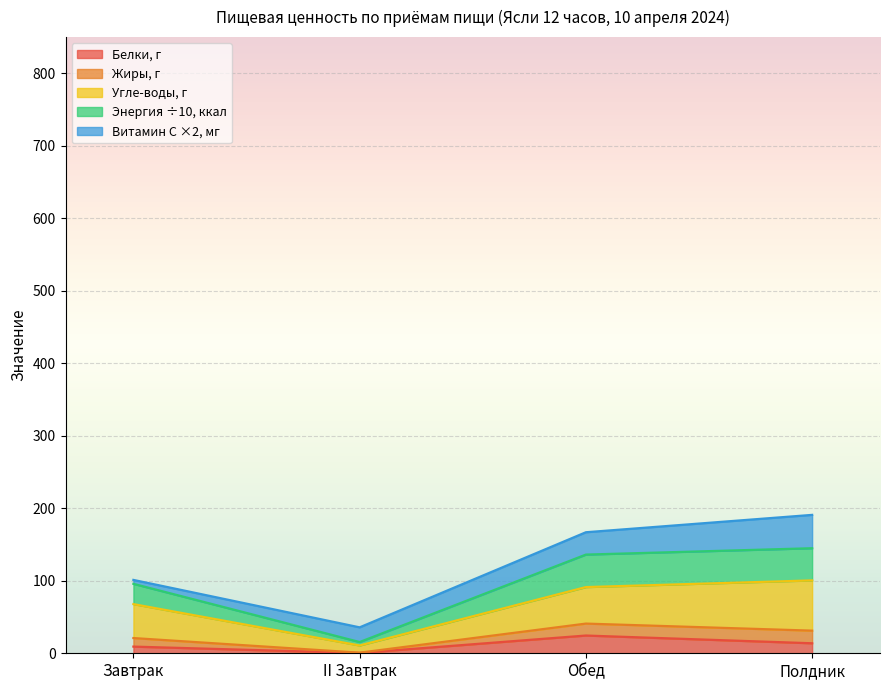

True or false: Энерге-тическая ценность, ккал and Жиры, г intersect in this chart.

False